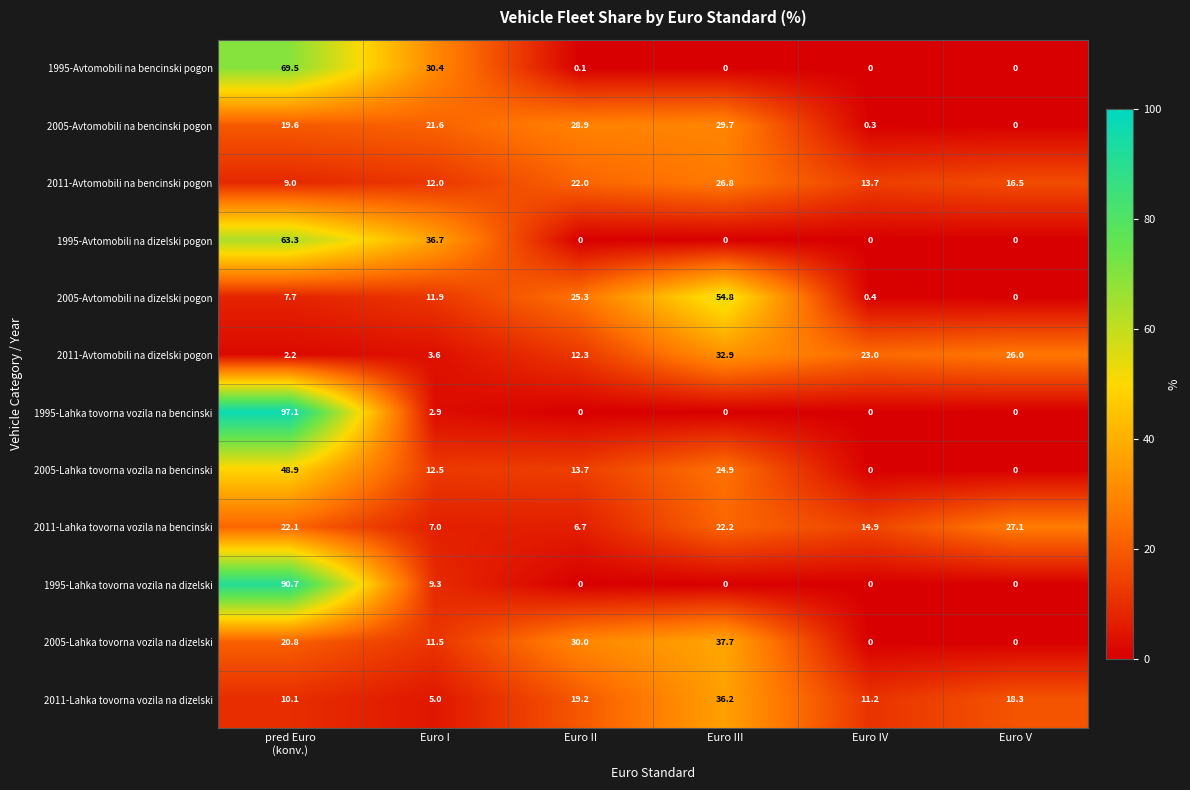

Is the value of 2011-Avtomobili na dizelski pogon at Euro III greater than the value of 2011-Avtomobili na bencinski pogon at Euro II?

Yes